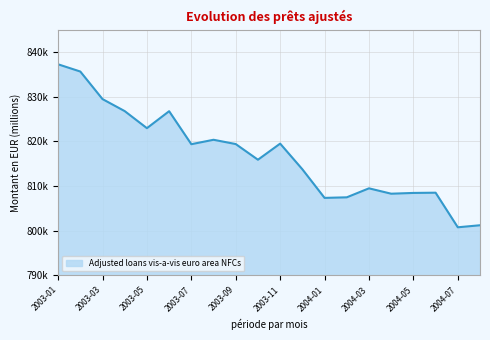

Does the chart display data point markers on the line(s)?

No